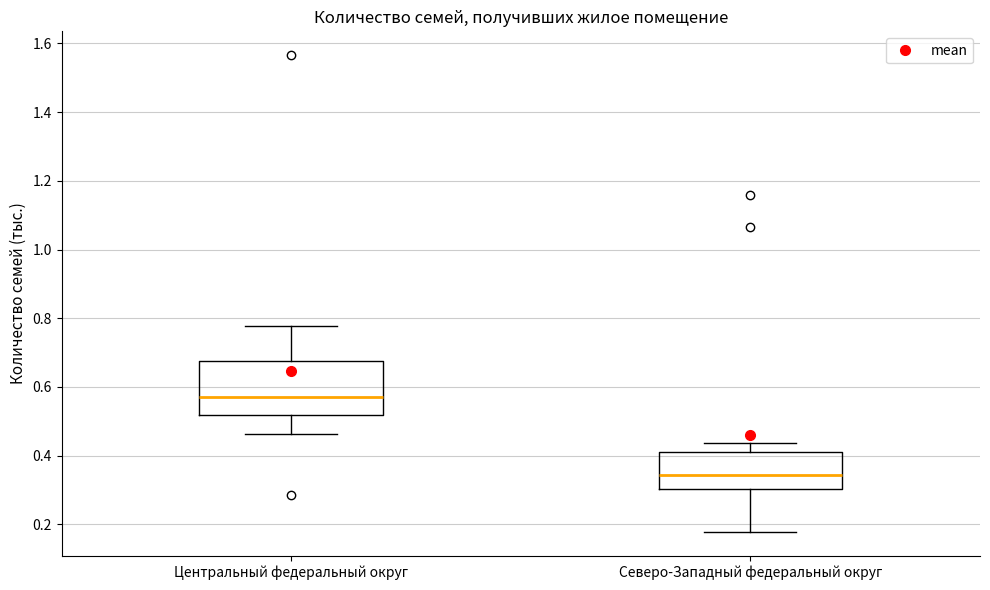

Reading left to right, read every box against the y-axis: the position of its median line, the range the box covers, and the ends of its whiskers. The values are not printed on the chart, so give them approximately, as read against the axis.

Центральный федеральный округ: median 0.56, box 0.52 to 0.68, whiskers 0.46 to 0.78
Северо-Западный федеральный округ: median 0.34, box 0.30 to 0.40, whiskers 0.18 to 0.44